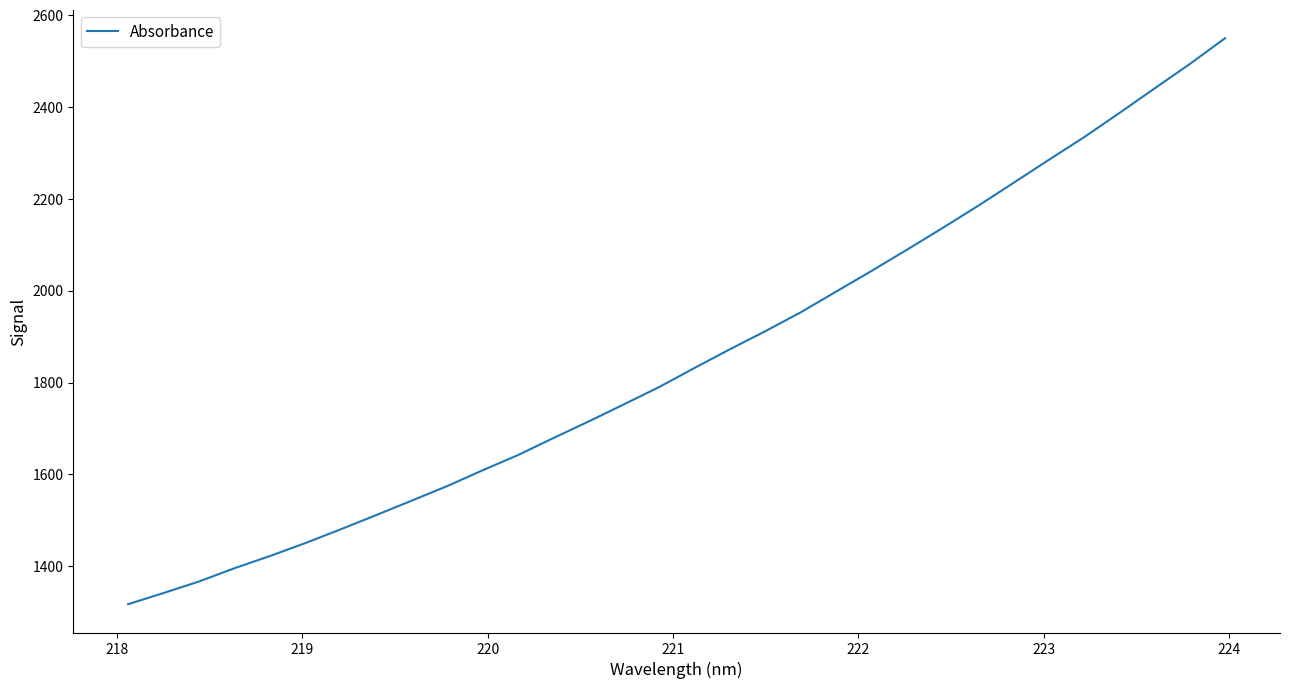

What is the maximum value shown in the chart?

2550.1